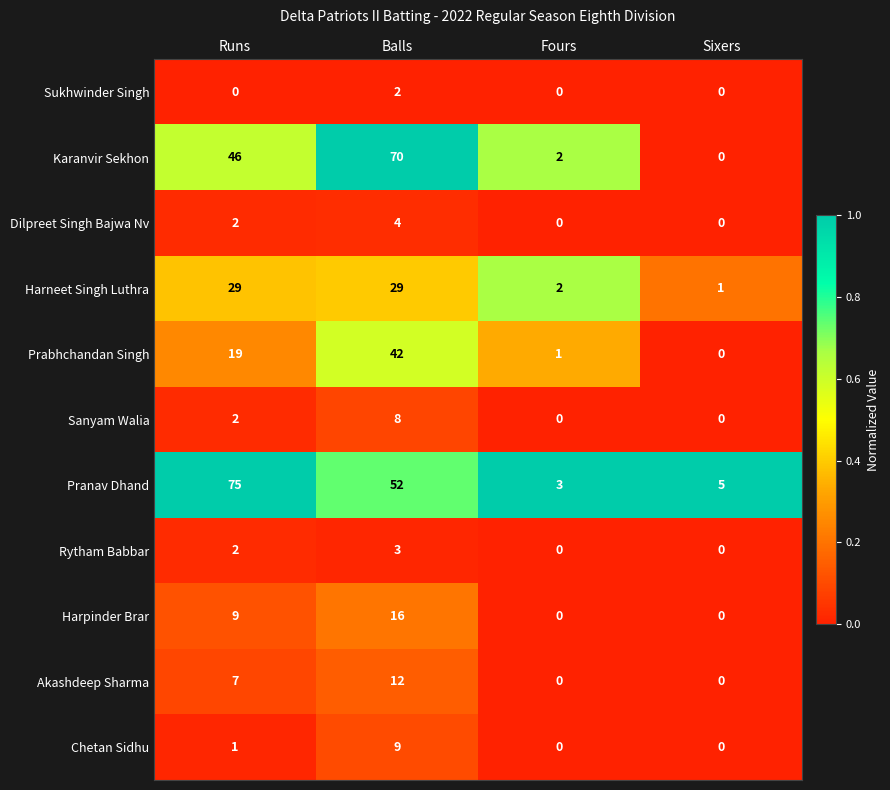

What is the difference between the maximum and minimum values in the Pranav Dhand series?

72